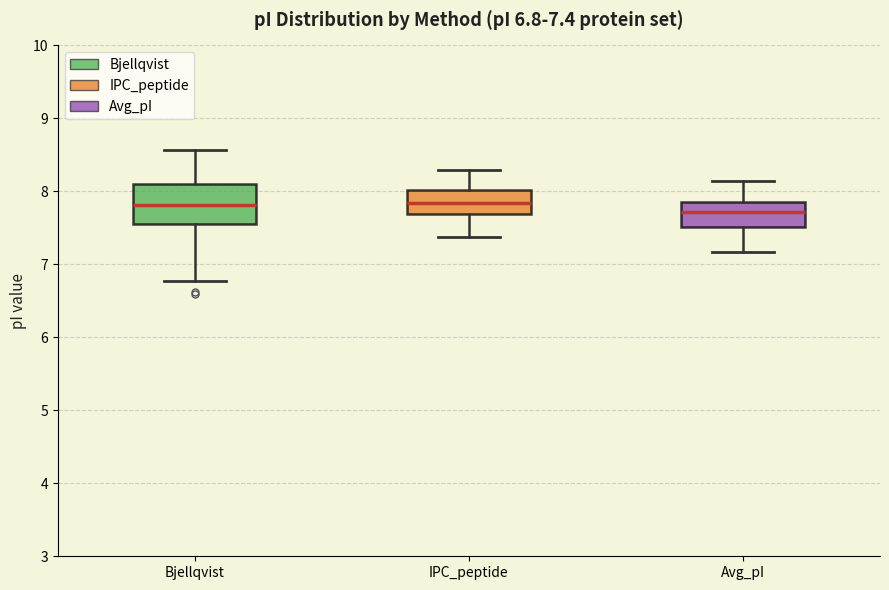

Which box is the tallest, from its lower edge to its upper edge?

Bjellqvist